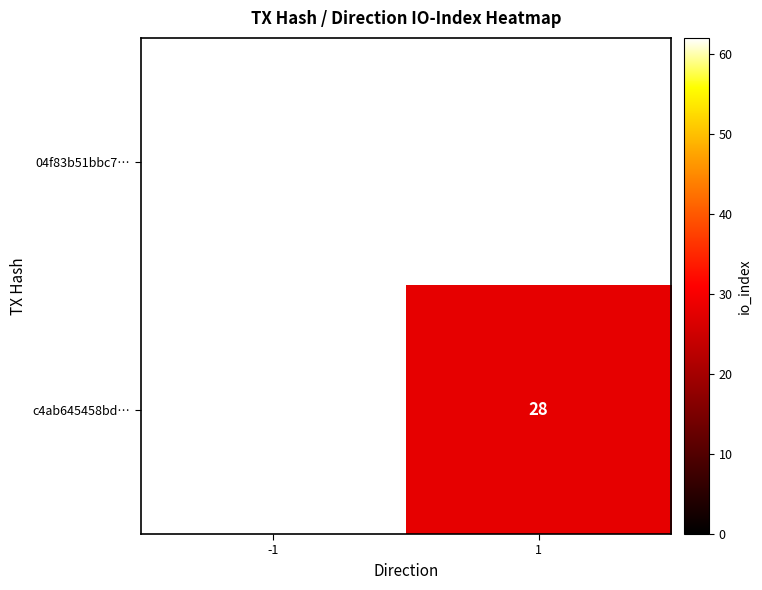

Which has a higher value, 1 or -1?

-1